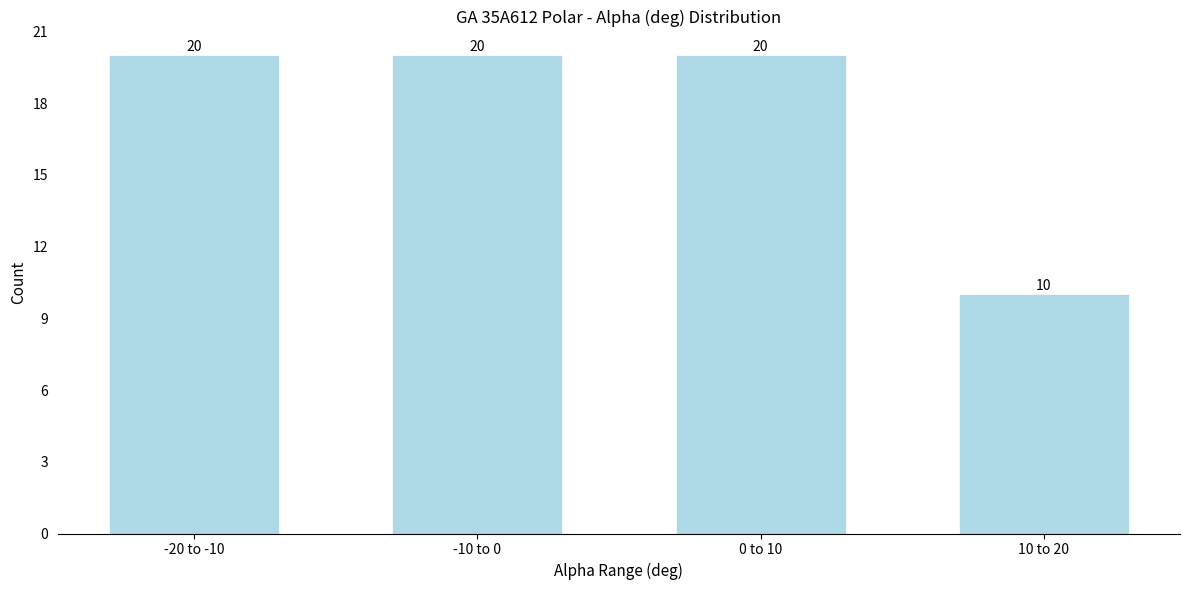

Reading right to left, what are all the values shown in this chart?

10 to 20=10	0 to 10=20	-10 to 0=20	-20 to -10=20